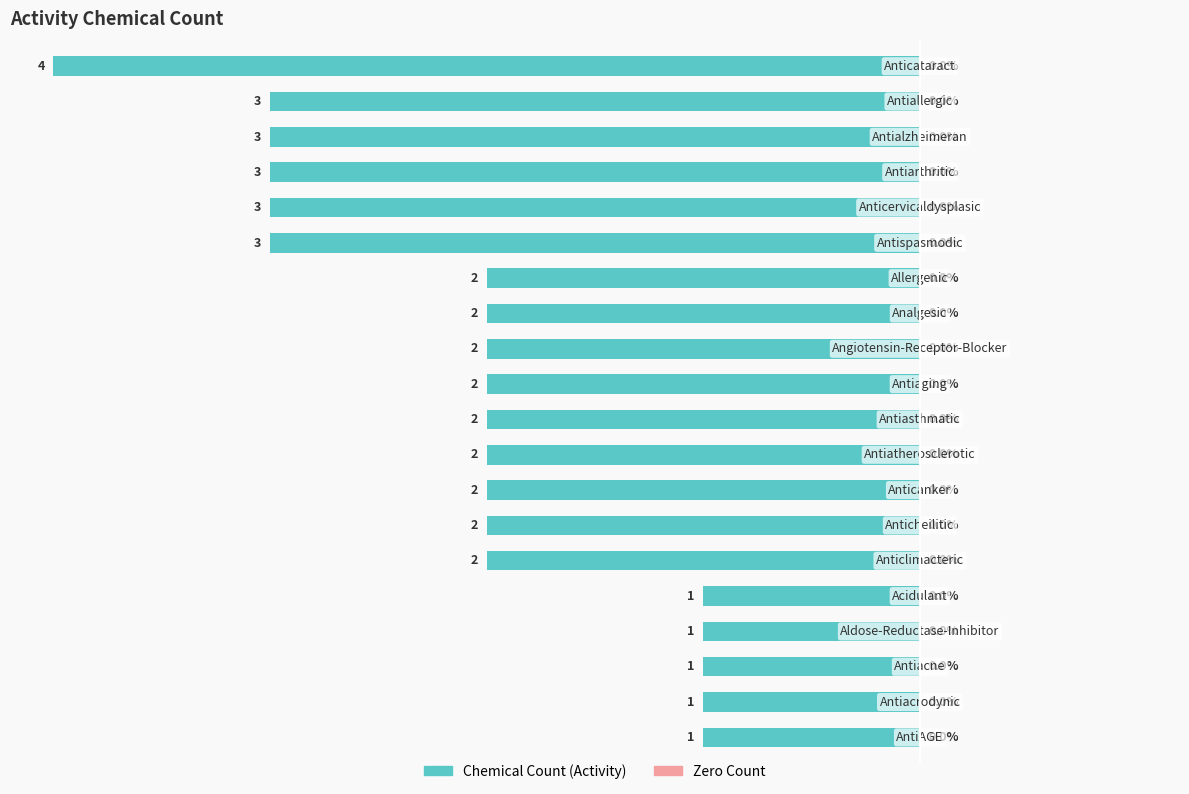

How many bars are there in total?

20